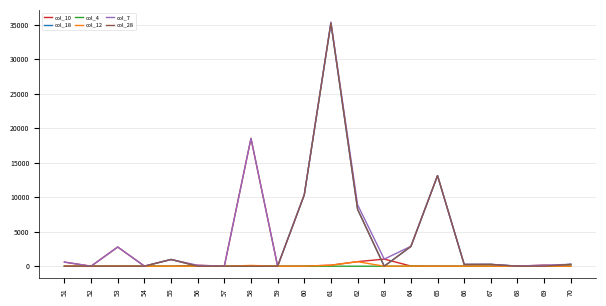

At how many categories does at least one series exceed 8037?

5